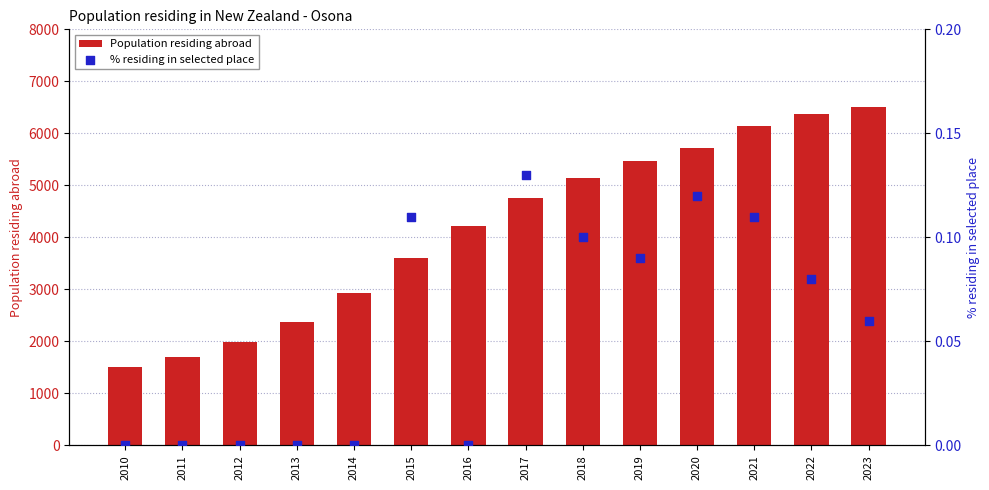

At how many categories does at least one series exceed 3408?

9